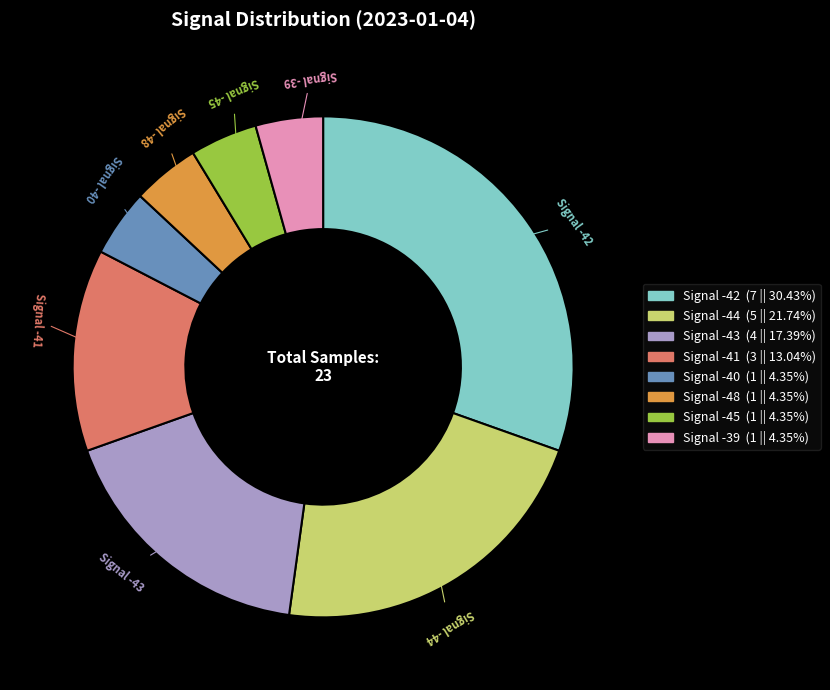

Does any single category account for the majority?

No